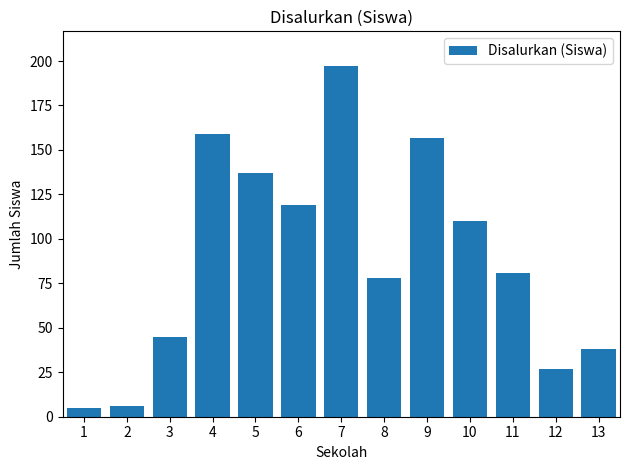

What is the ratio of the value at 9 to the value at 2?

26.2